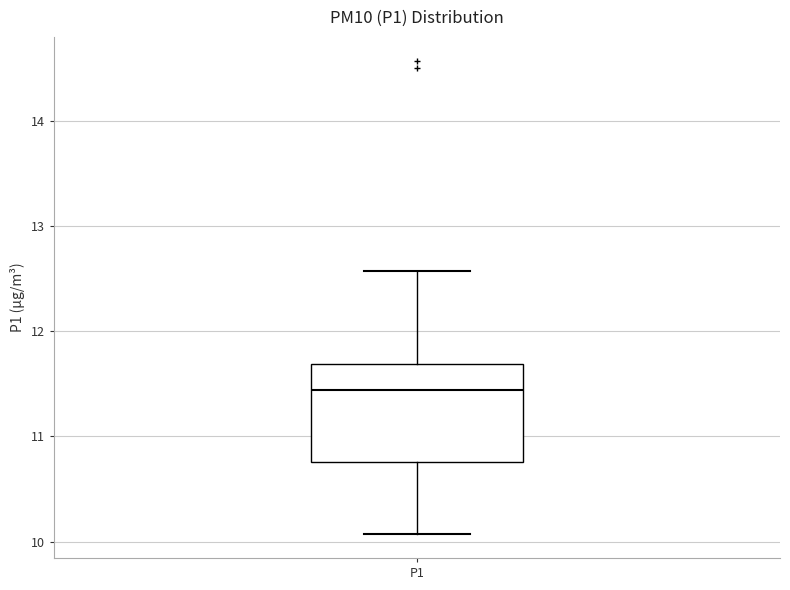

Where does the lower whisker of the box for P1 end on the y-axis? The values are not printed on the chart, so give them approximately, as read against the axis.

10.1